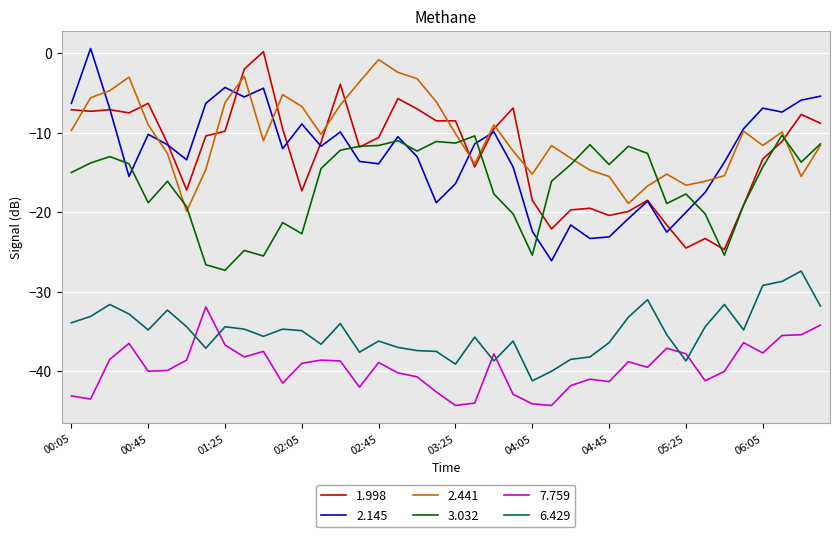

What is the sum of all 7.759 values?

-1581.7